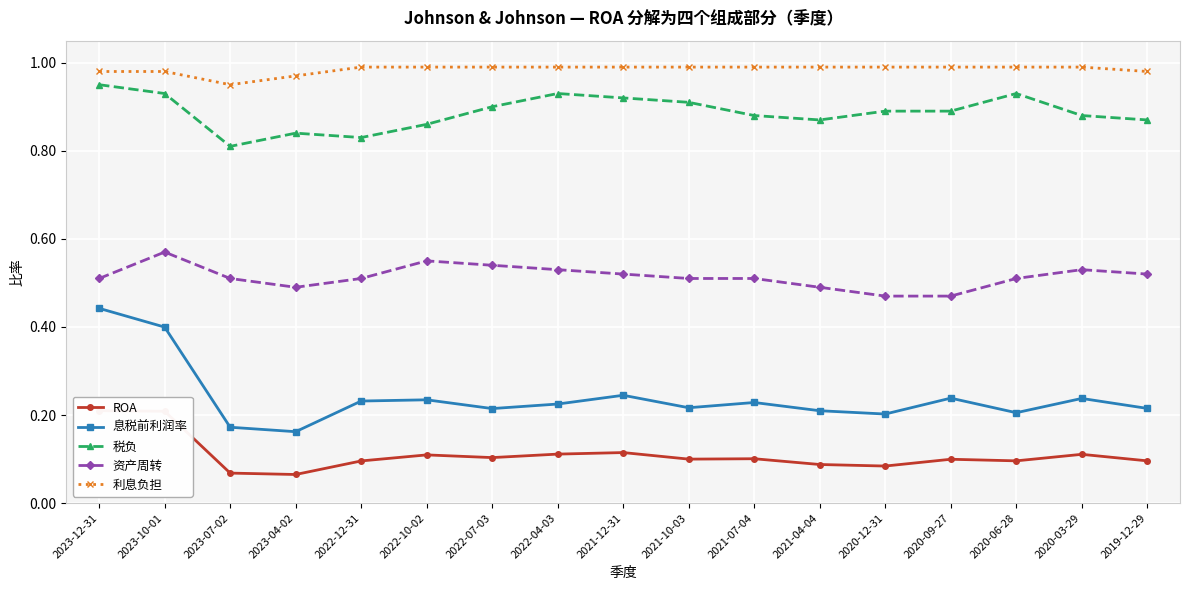

What is the sum of all ROA values?

1.9